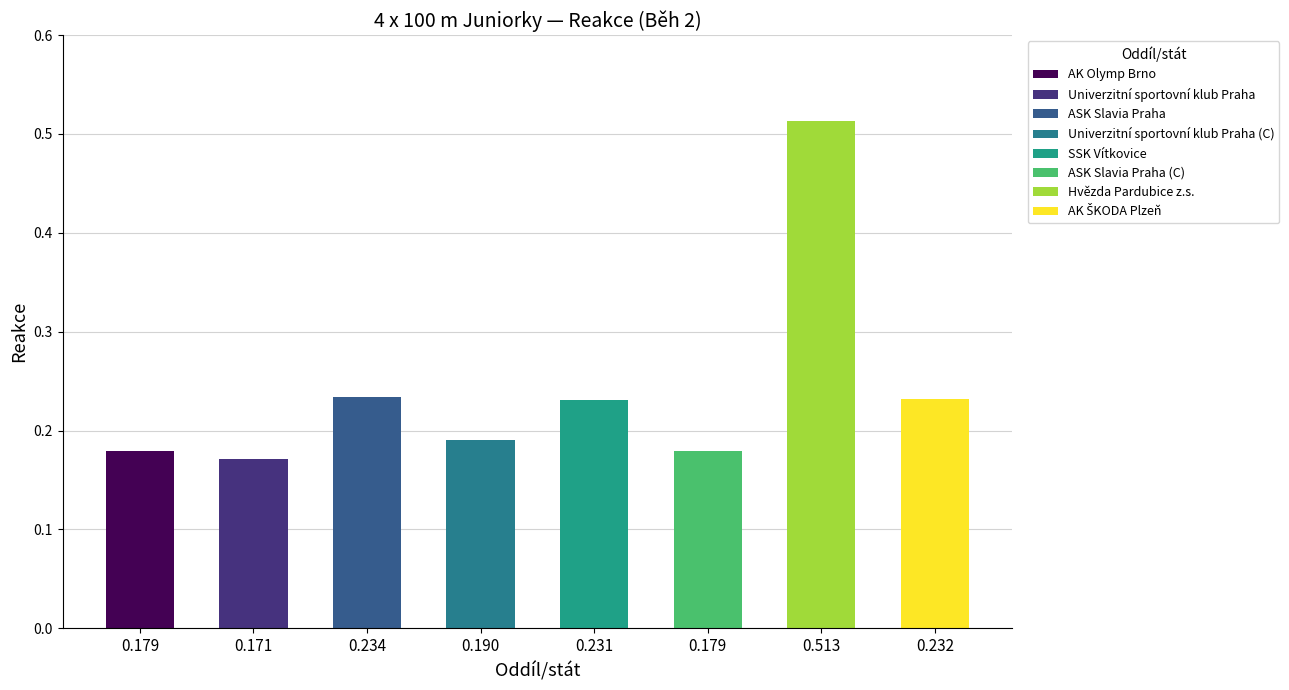

What is the maximum value shown in the chart?

0.5